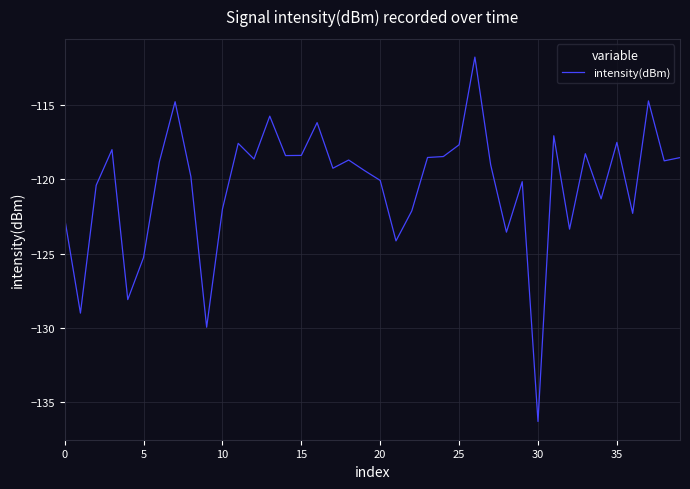

What is the smallest value displayed?

-136.3